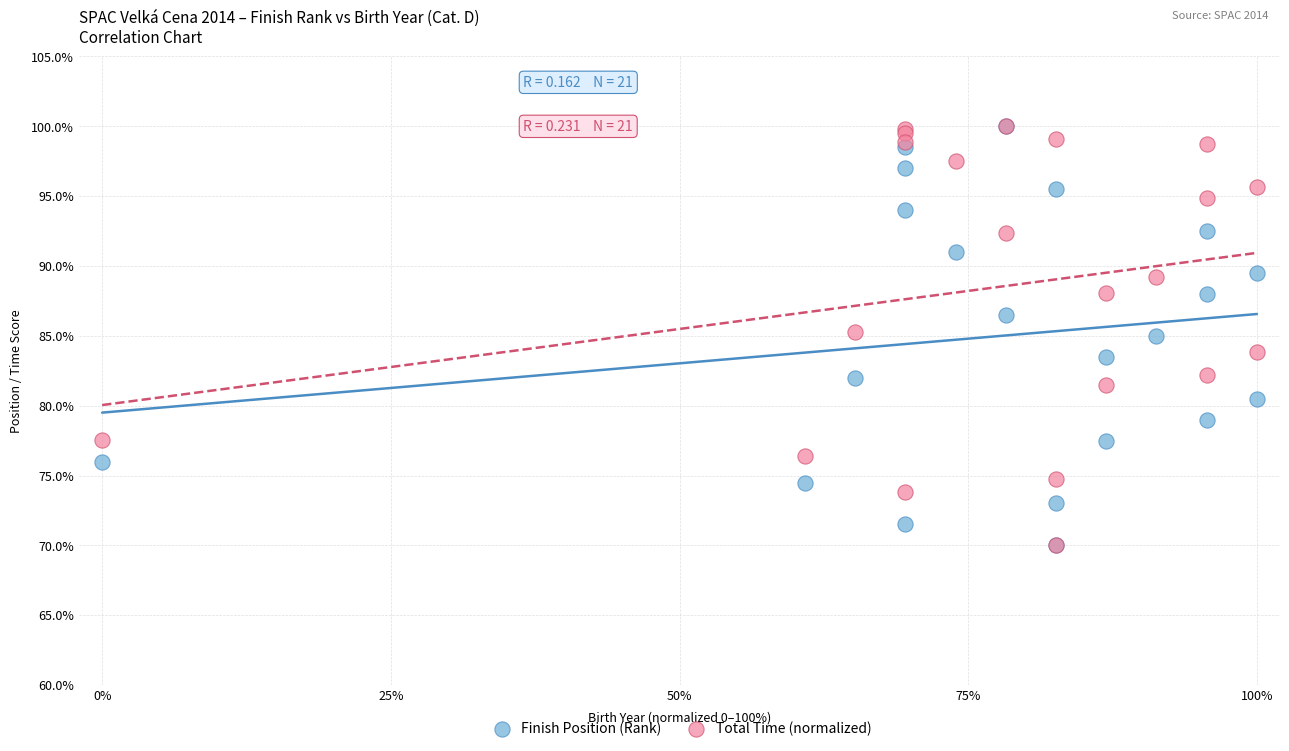

What are all the series names shown in the legend?

Finish Position (Rank), Total Time (normalized)